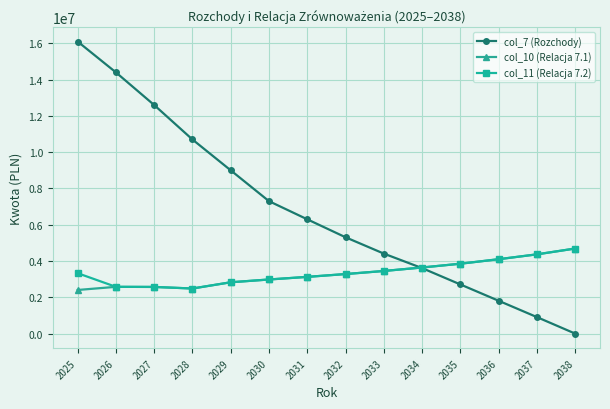

What is the value of the col_7 (Rozchody) point at the 6th from the left?

7300000.0